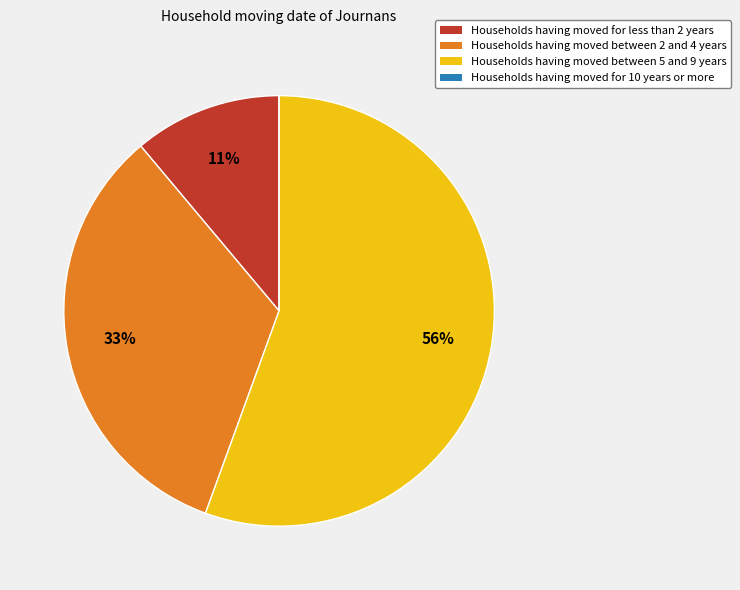

What is the largest slice in the pie chart?

Households having moved between 5 and 9 years